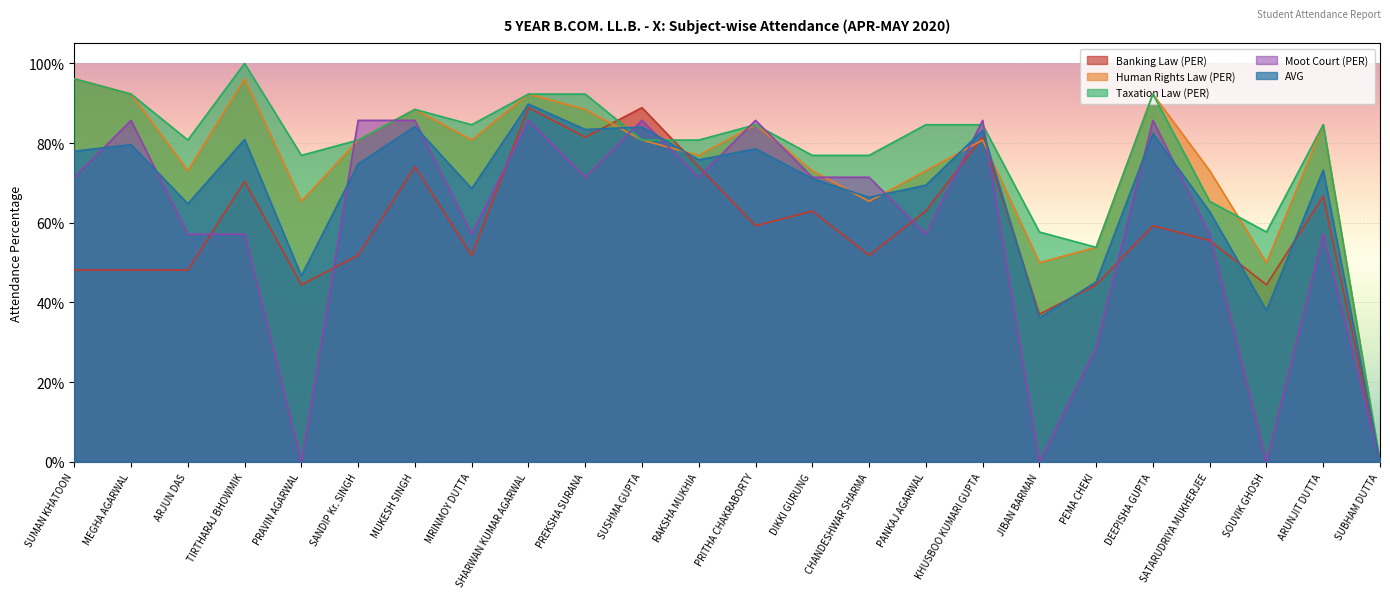

Is the value of Banking Law (PER) at SANDIP Kr. SINGH greater than the value of Taxation Law (PER) at SANDIP Kr. SINGH?

No